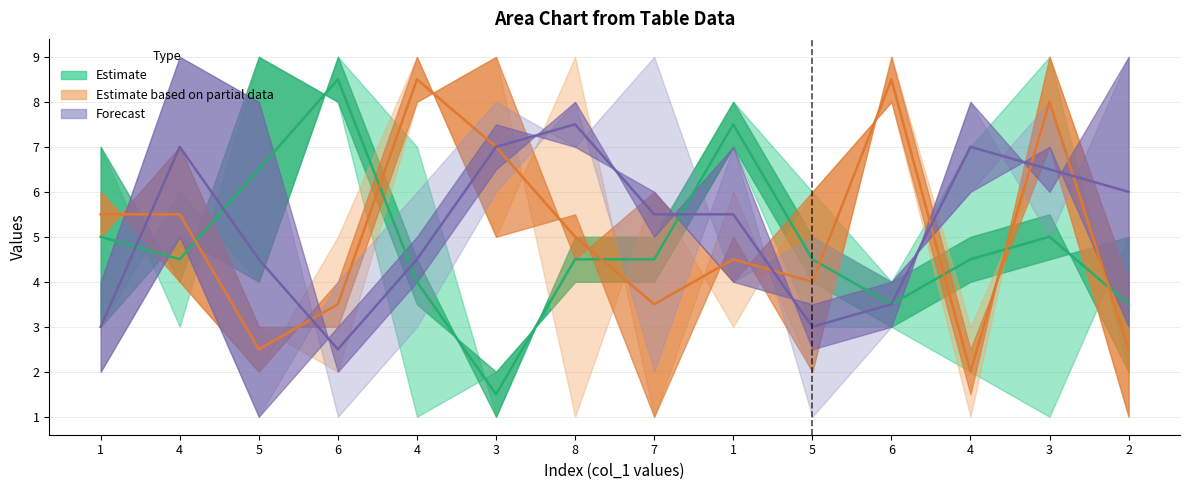

At which category is the sum across all series the highest?

3